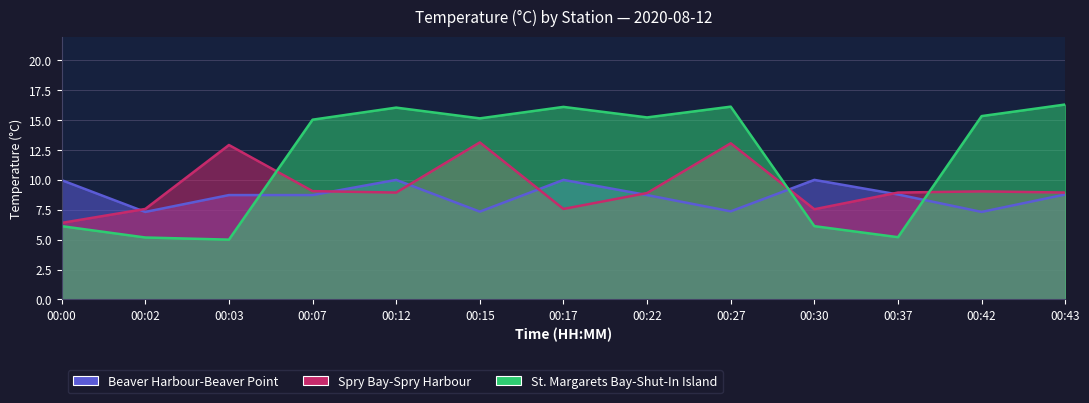

At which category is the sum across all series the highest?

00:27